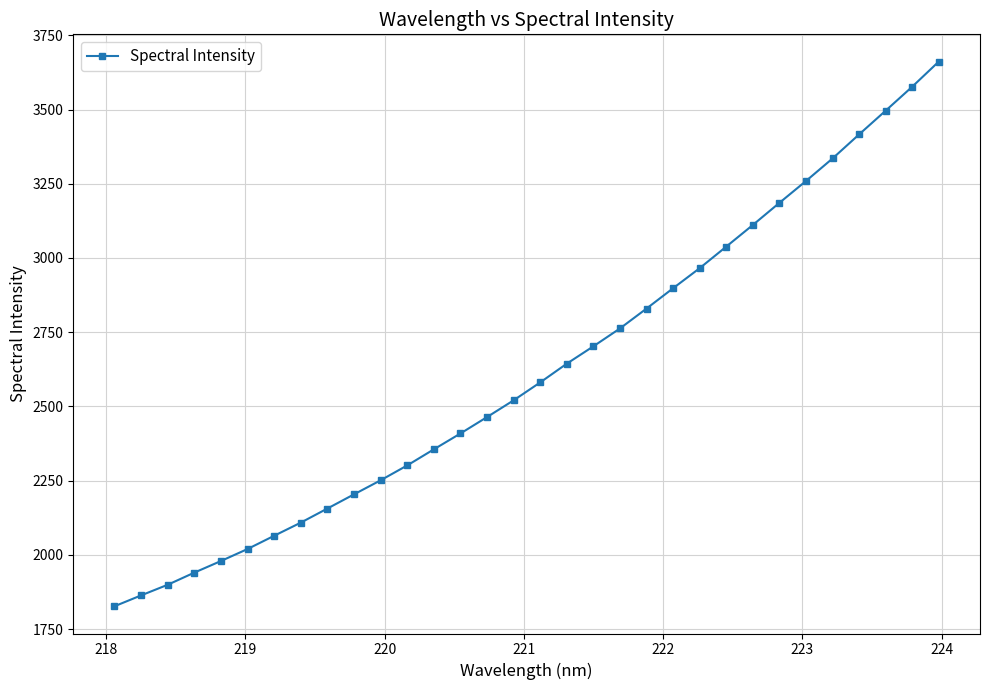

What is the greatest value displayed?

3661.6